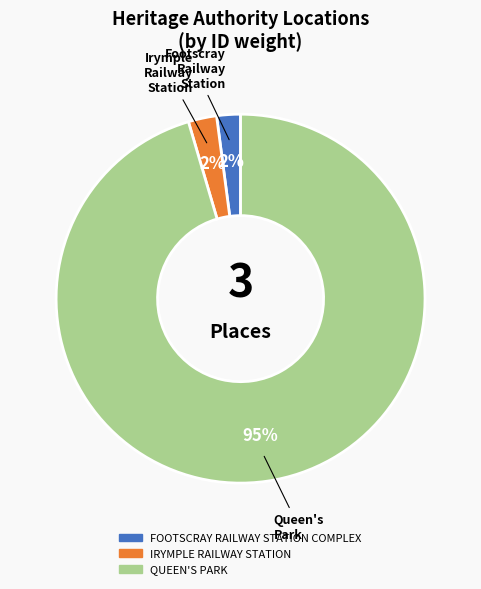

What percentage is the IRYMPLE RAILWAY STATION slice, to the nearest percent?

2%